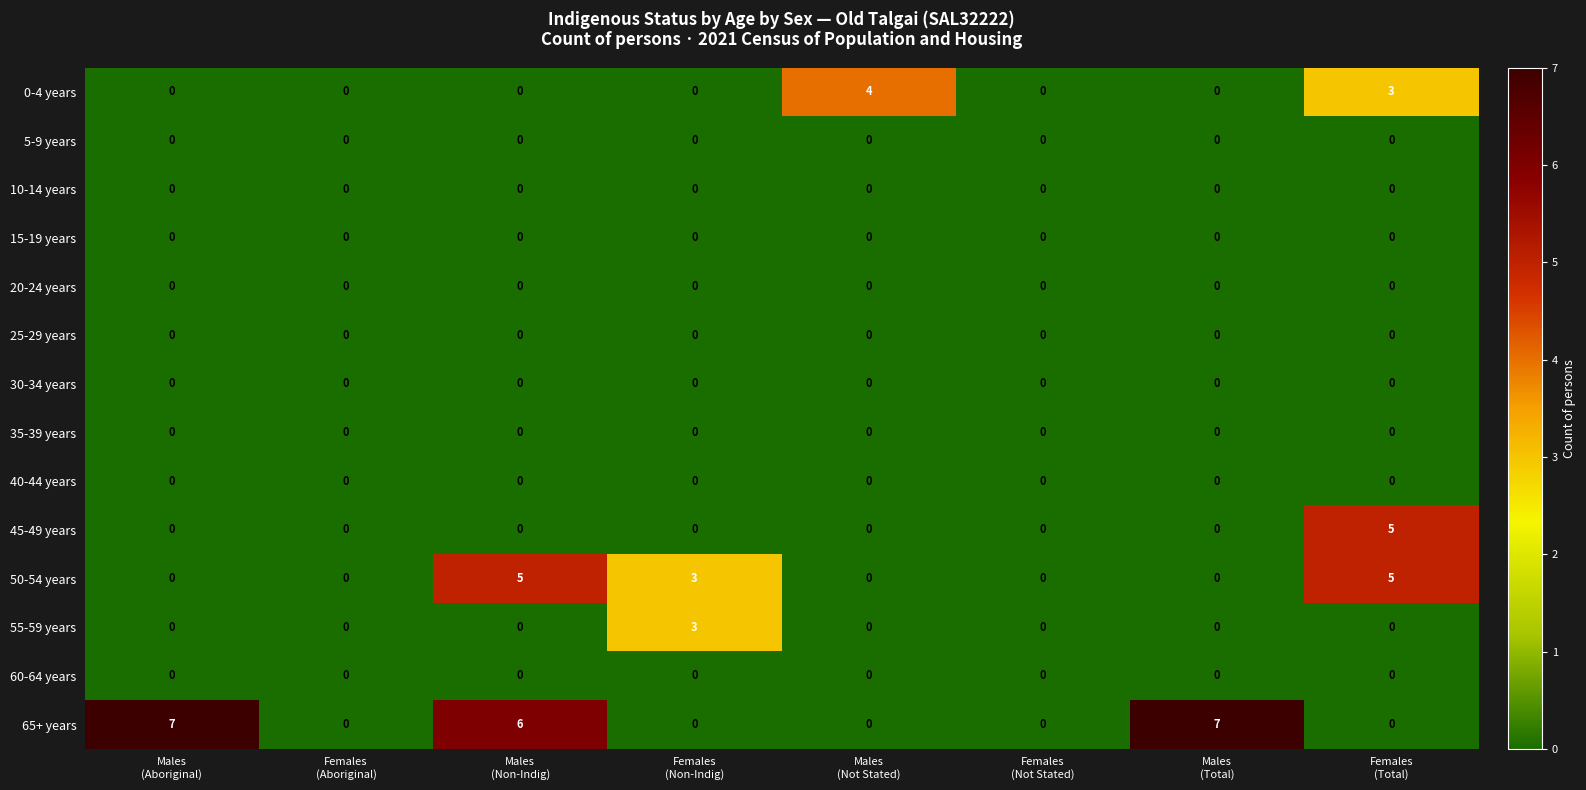

What is the total value across all series at Males
(Total)?

7